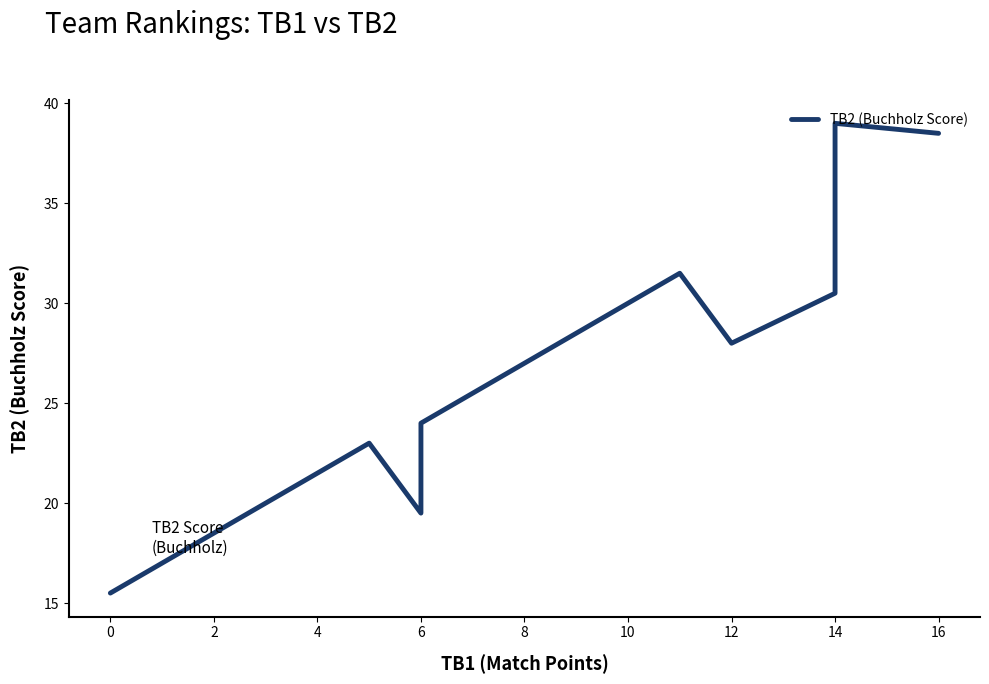

How many values are below 28?

5